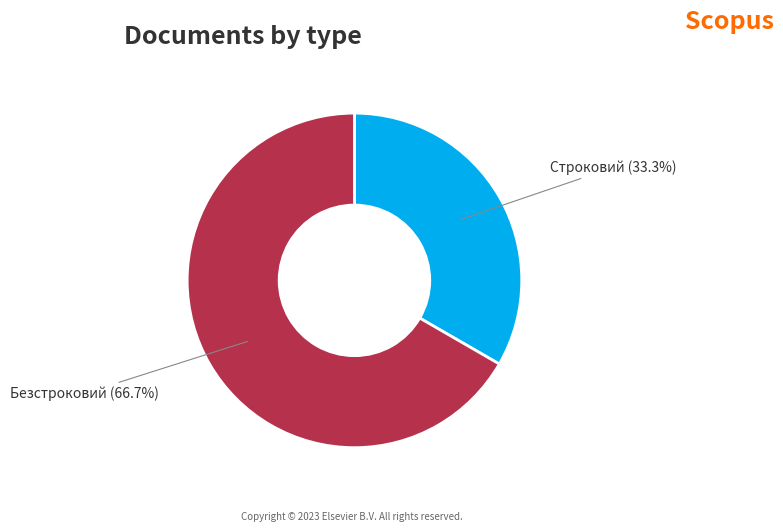

Is there any slice that represents more than half of the pie?

Yes